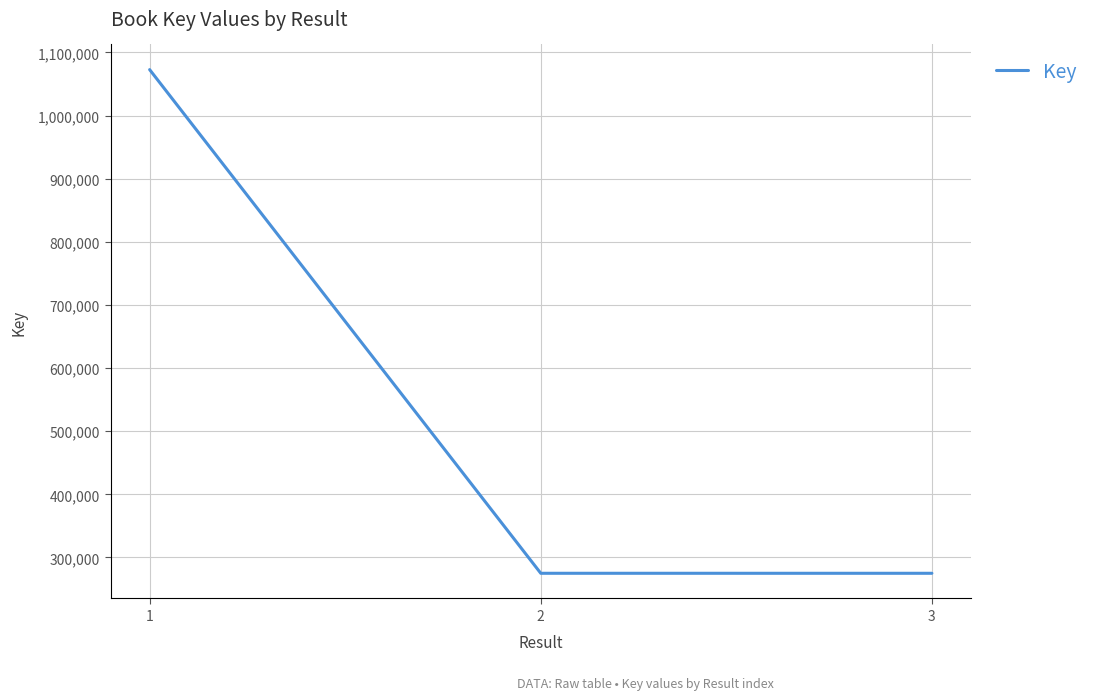

How many categories are shown in the chart?

3